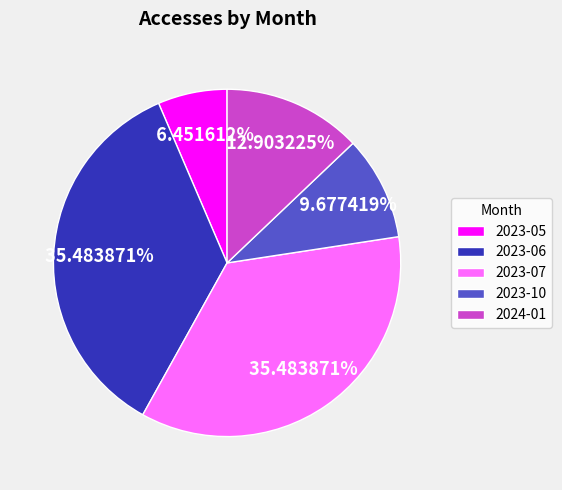

To the nearest percent, what percentage of the pie is 2023-05?

6%